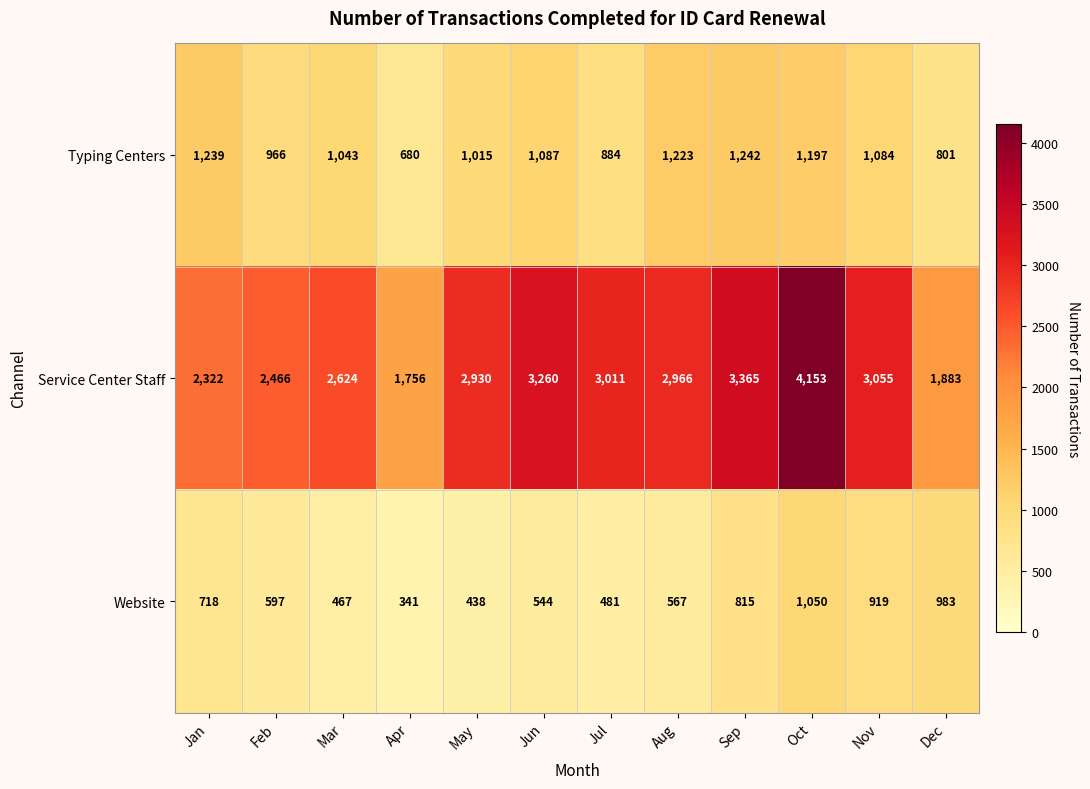

Rank the series by their maximum value, from lowest to highest.

Website, Typing Centers, Service Center Staff